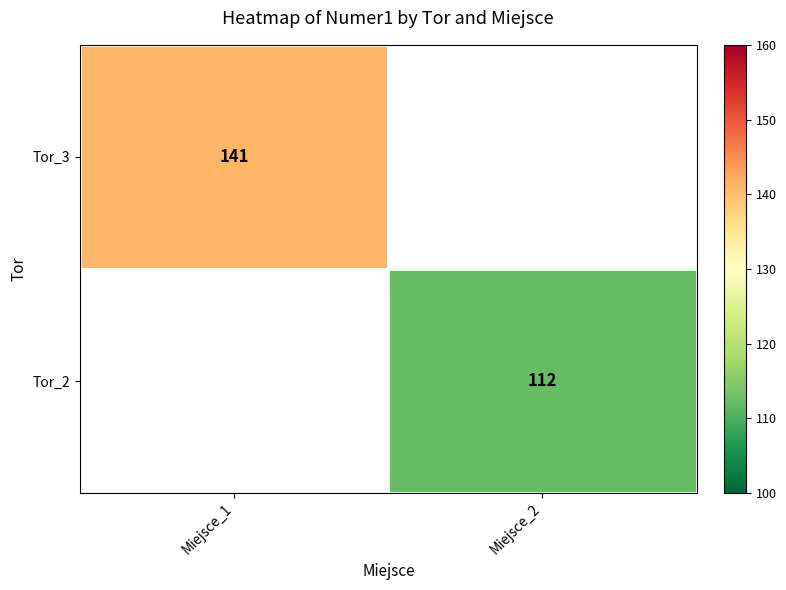

At which category does the chart reach its peak across all series?

Miejsce_1